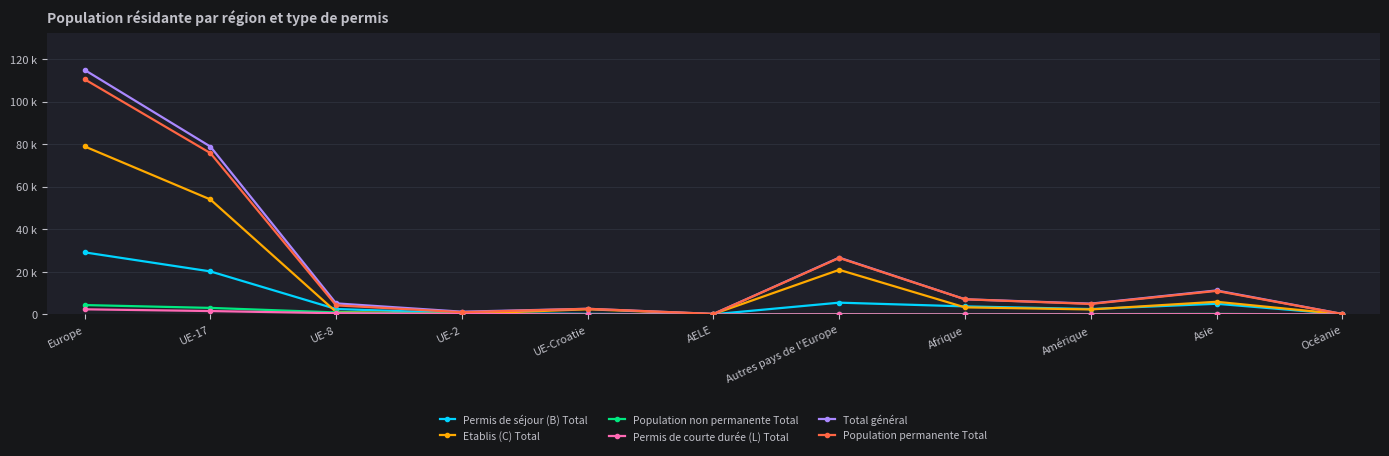

Is this an area chart (filled region under the line)?

No